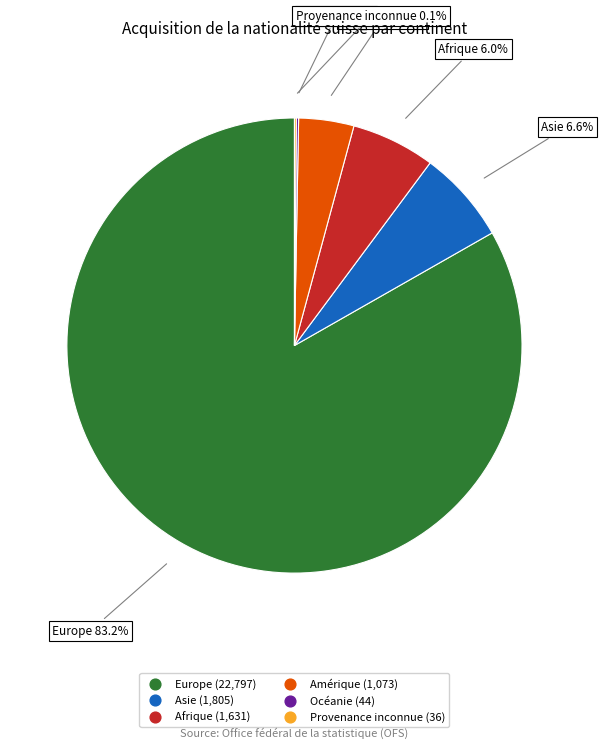

What is the largest slice in the pie chart?

Europe